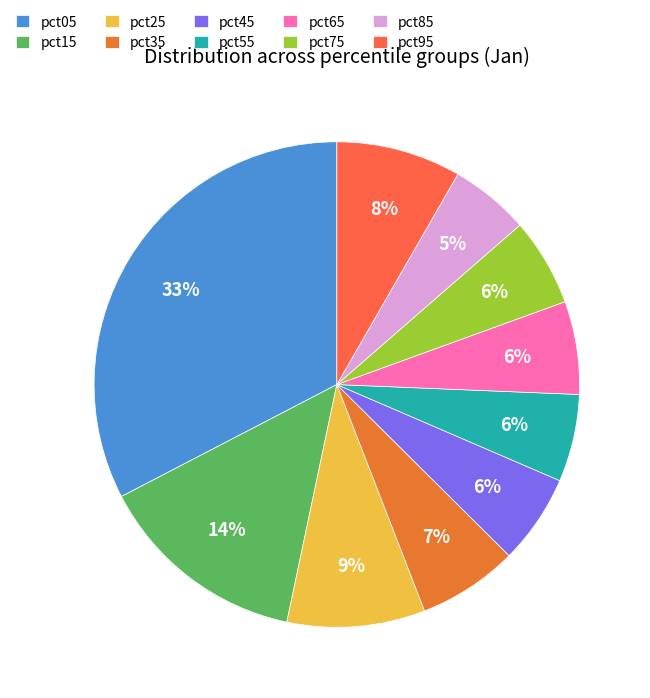

What is the largest slice in the pie chart?

pct05